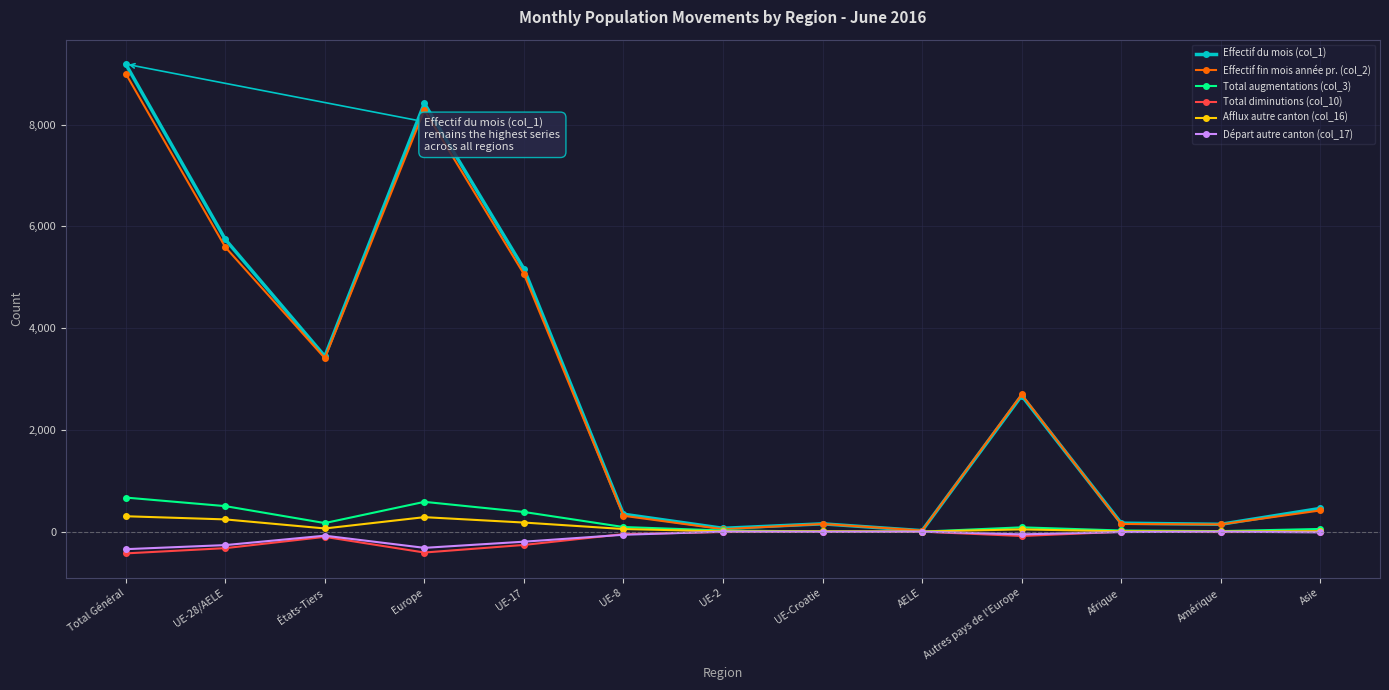

True or false: Effectif du mois (col_1) has more than 1 interior local peaks.

True